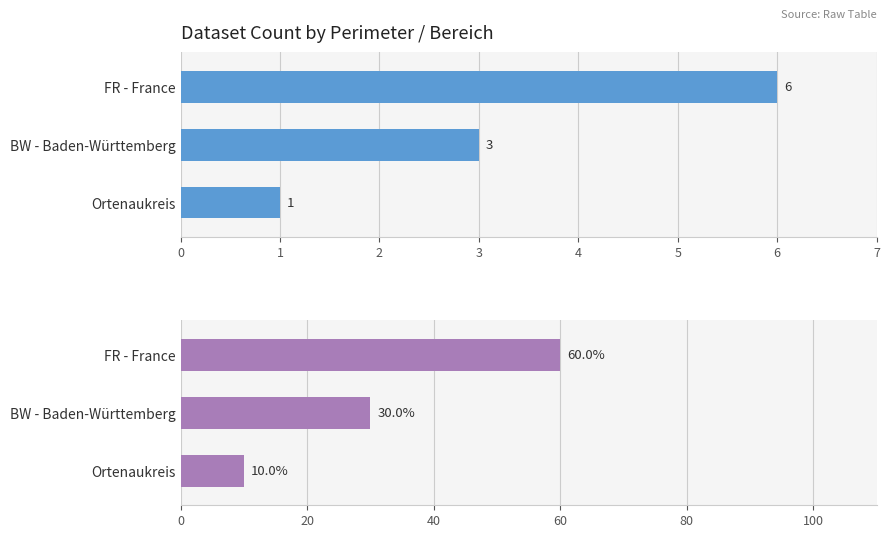

True or false: Percentage has a value of 10 at Ortenaukreis.

True